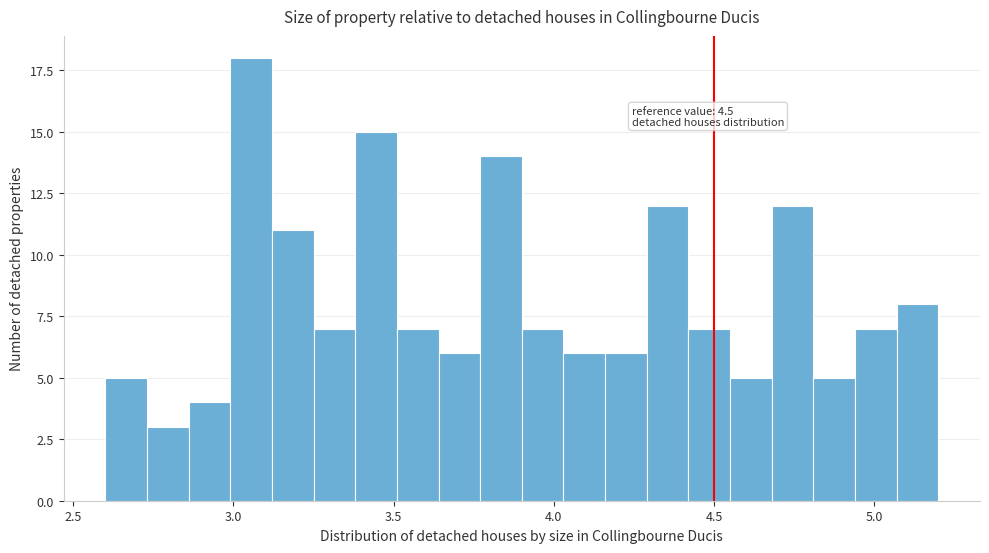

Read against the x-axis, roughly where is the centre of the tallest bar?

3.05